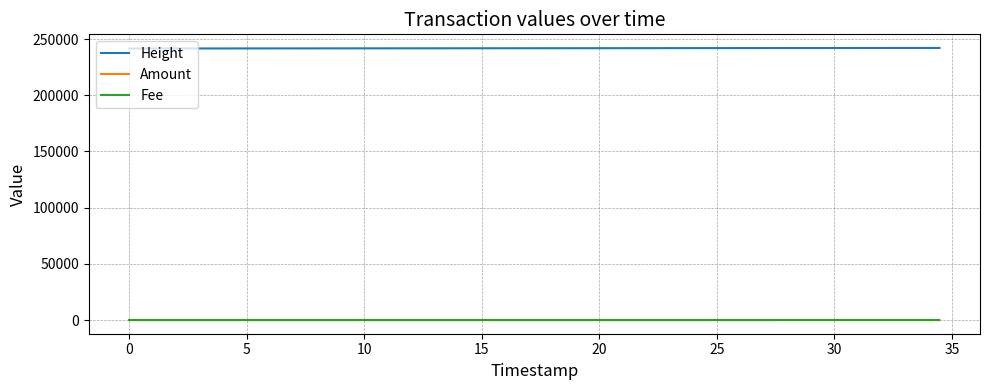

What is the lowest value of the Height series?

241554